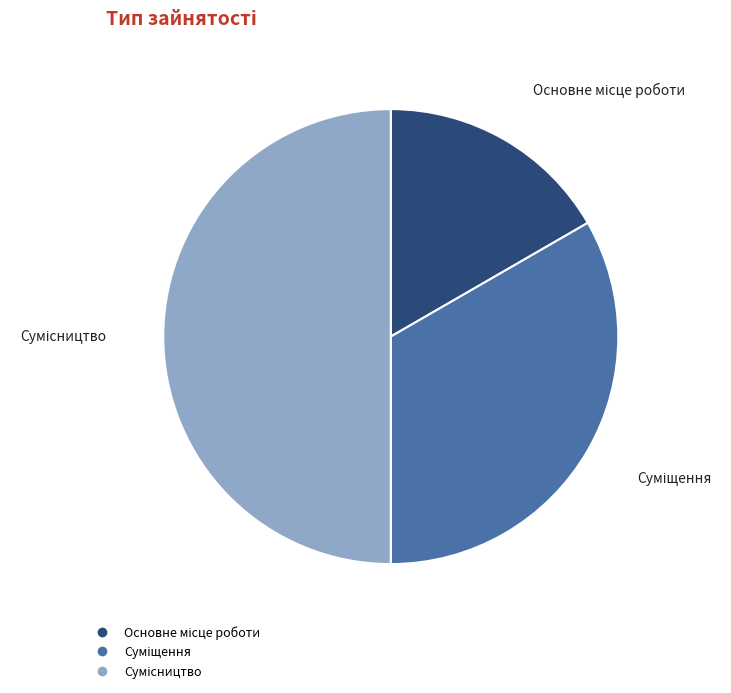

How many segments does this pie chart have?

3